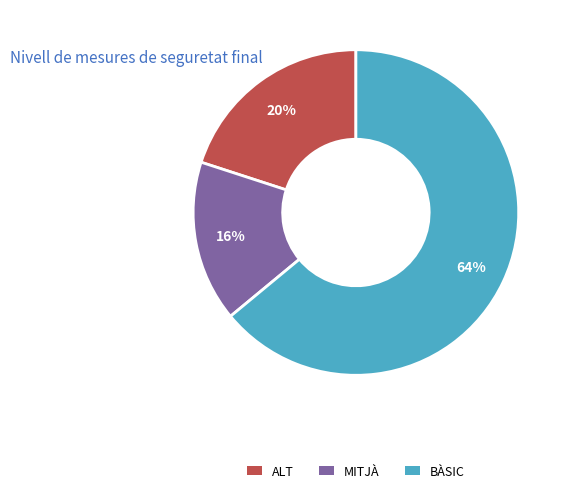

Which category has the smallest portion of the pie?

MITJÀ